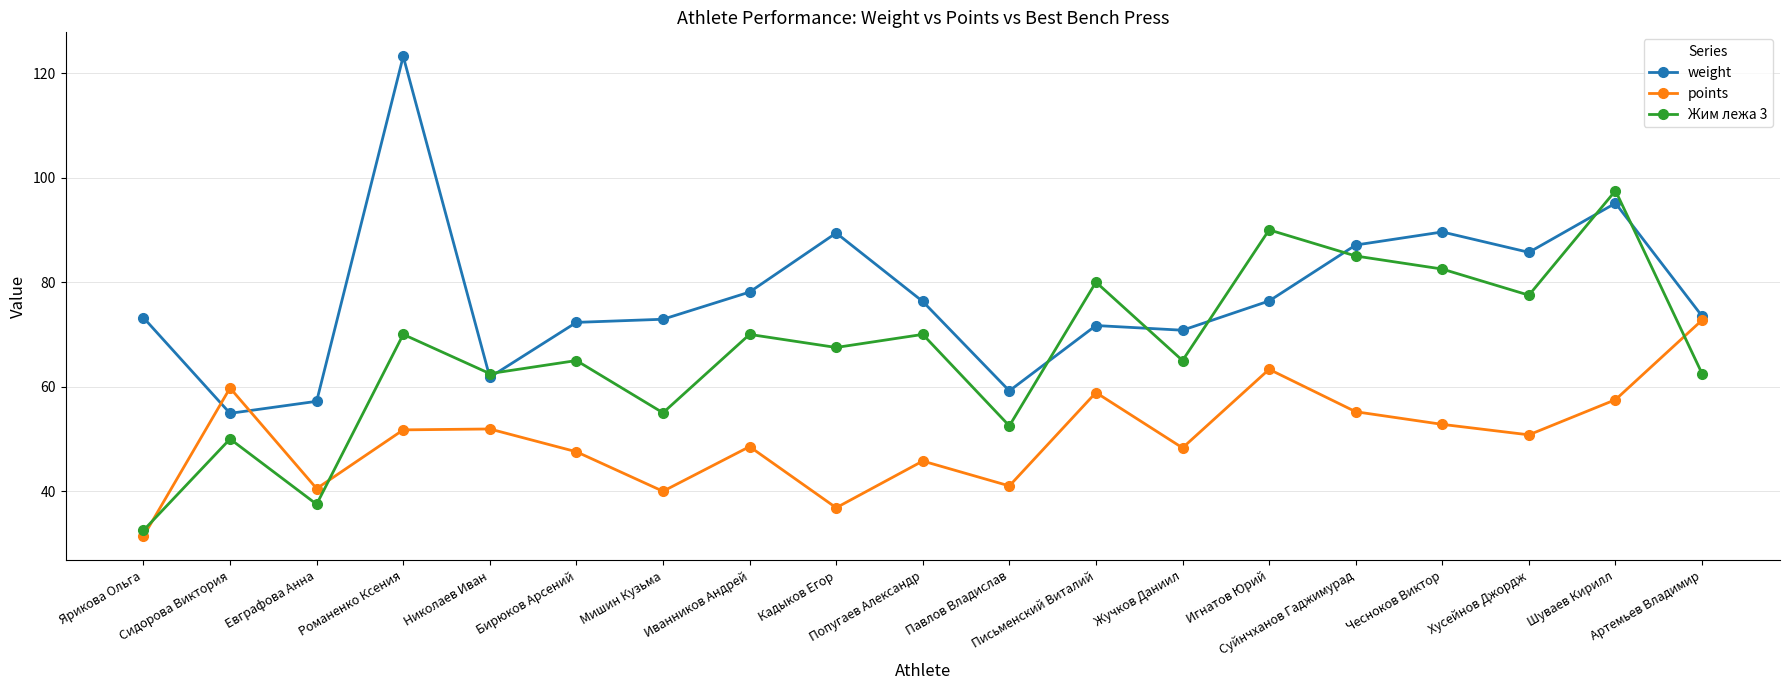

At which category is the sum across all series the highest?

Шуваев Кирилл